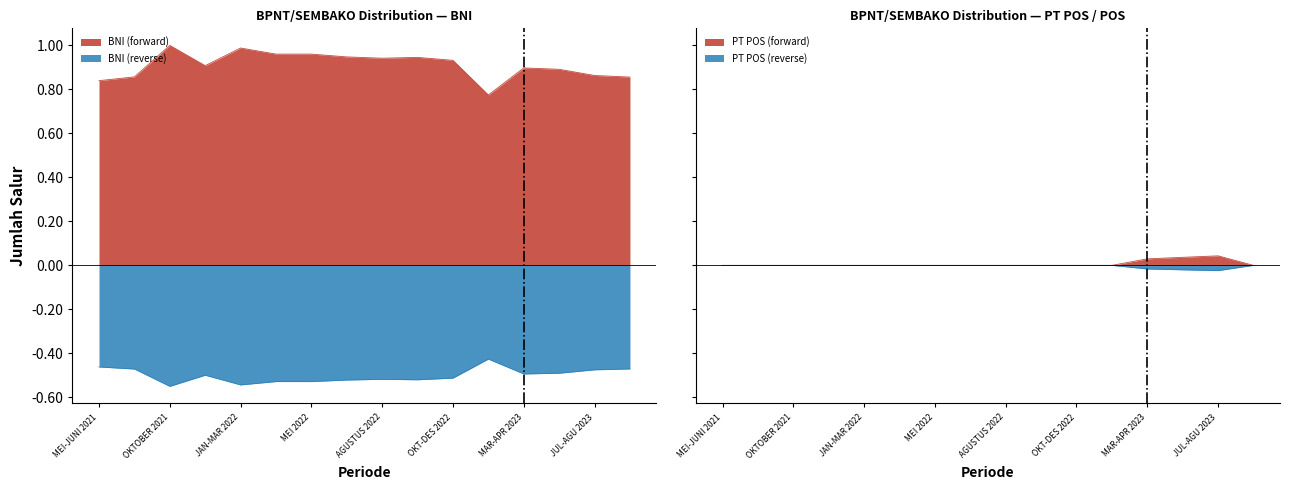

At which label does PT POS / POS reach its peak?

JUL-AGU 2023